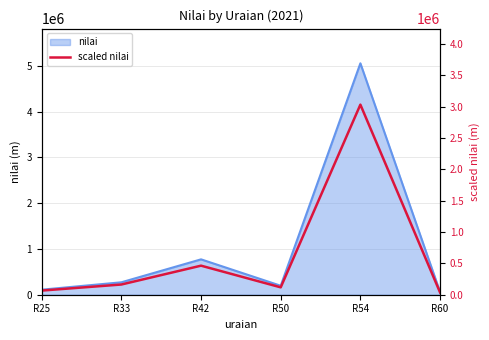

True or false: there are more than 0 points higher than both neighbors.

True